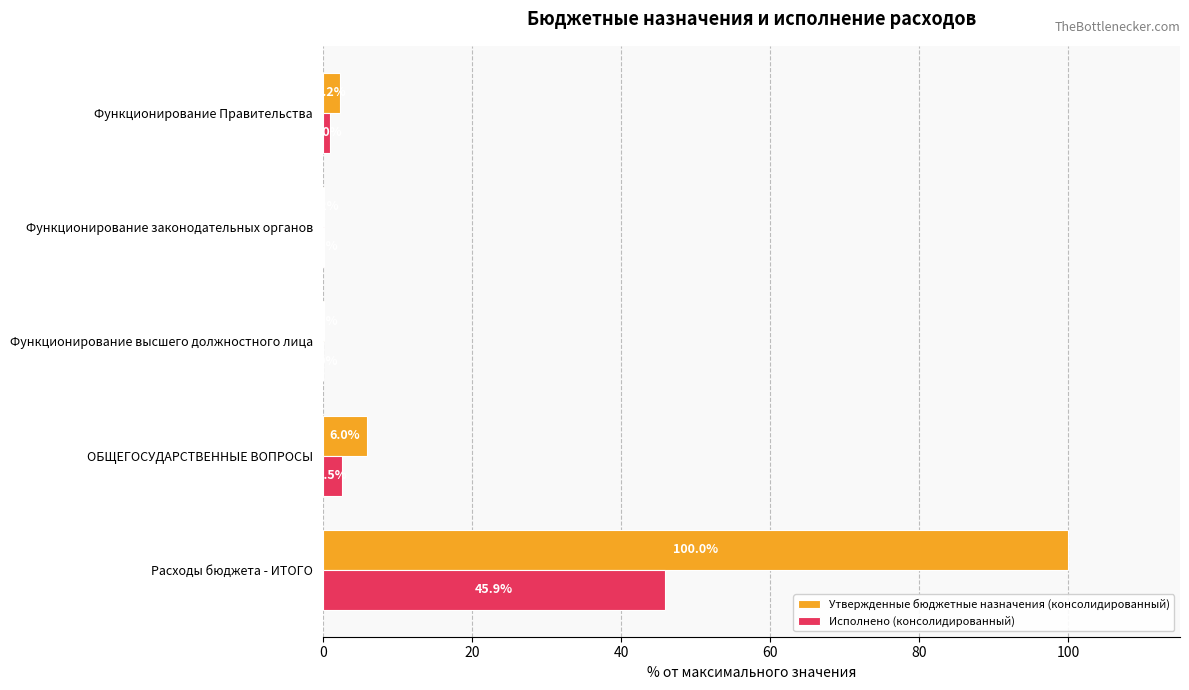

Which series has the largest total across all categories?

Утвержденные бюджетные назначения (консолидированный)